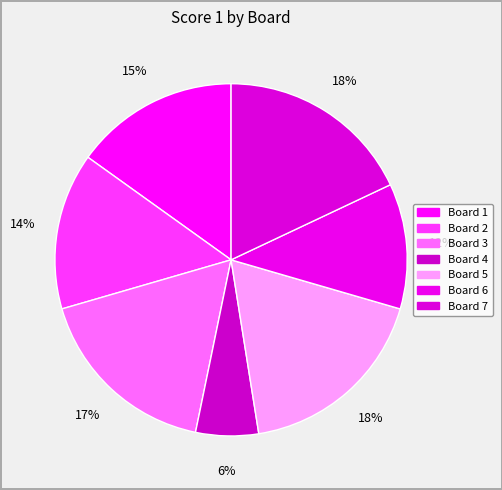

What percentage is the Board 7 slice, to the nearest percent?

18%